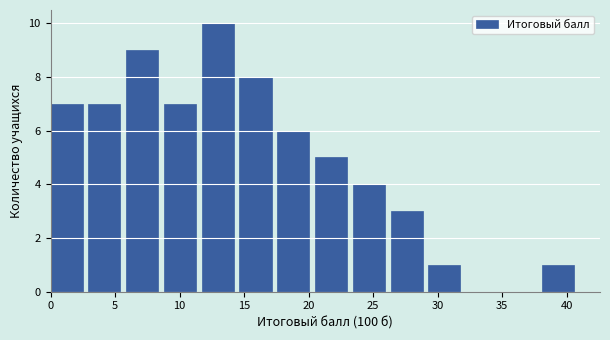

Reading left to right, list every bar in this chart as the range it spans on the x-axis followed by its height. Neither the bar edges nor the heights are printed on the chart, so give them approximately, as read against the axes.

0.0 to 3.0: 7
3.0 to 6.0: 7
6.0 to 9.0: 9
9.0 to 11.5: 7
11.5 to 14.5: 10
14.5 to 17.5: 8
17.5 to 20.5: 6
20.5 to 23.5: 5
23.5 to 26.5: 4
26.5 to 29.5: 3
29.5 to 32.0: 1
32.0 to 35.0: 0
35.0 to 38.0: 0
38.0 to 41.0: 1